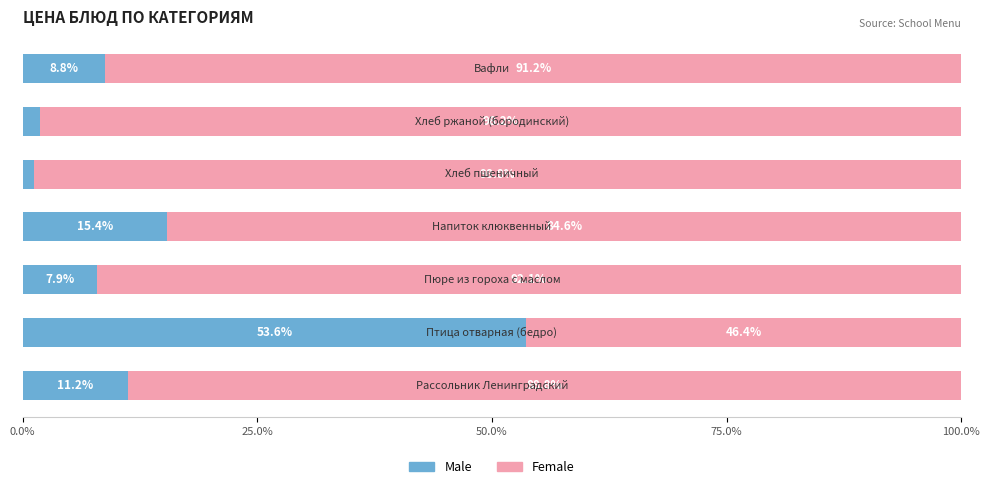

What is the highest value of the Male series?

53.6